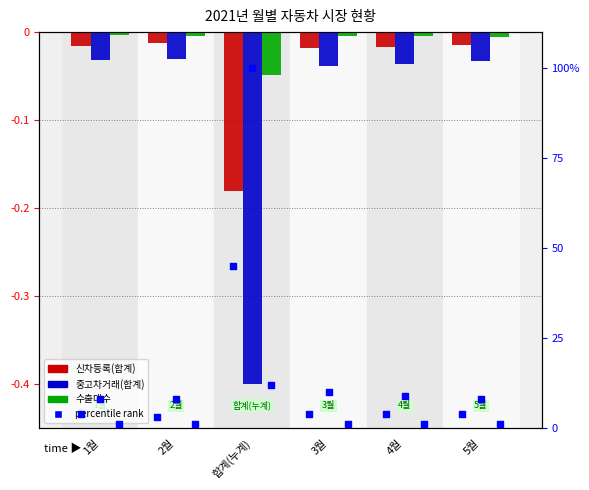

Which series contains the lowest Y value?

중고차거래(합계)